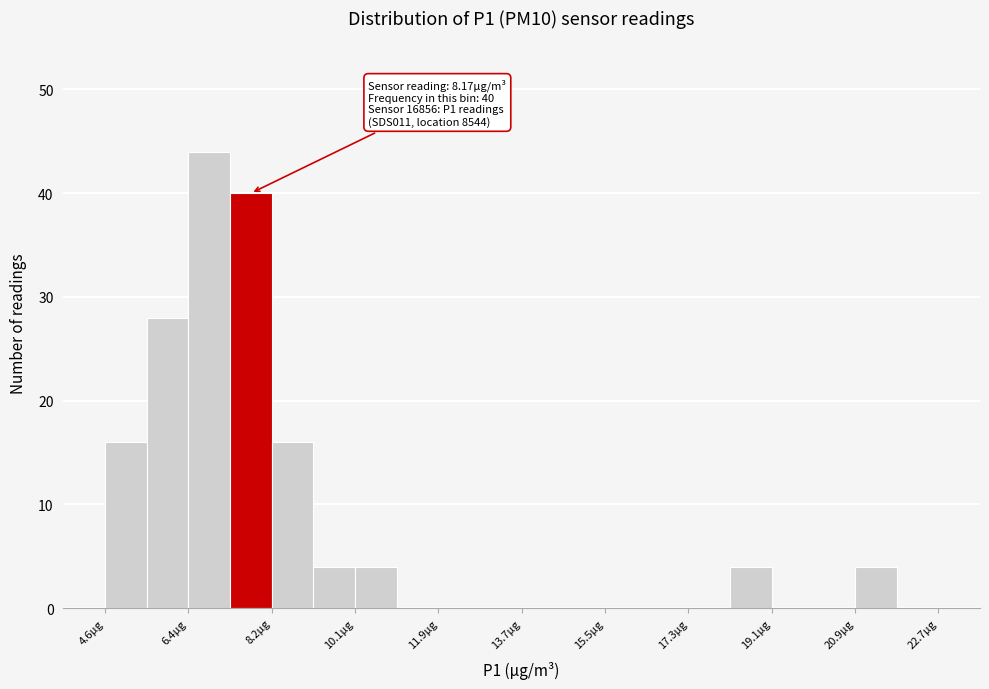

Over which range of the x-axis is the bar tallest?

6.4 to 7.4